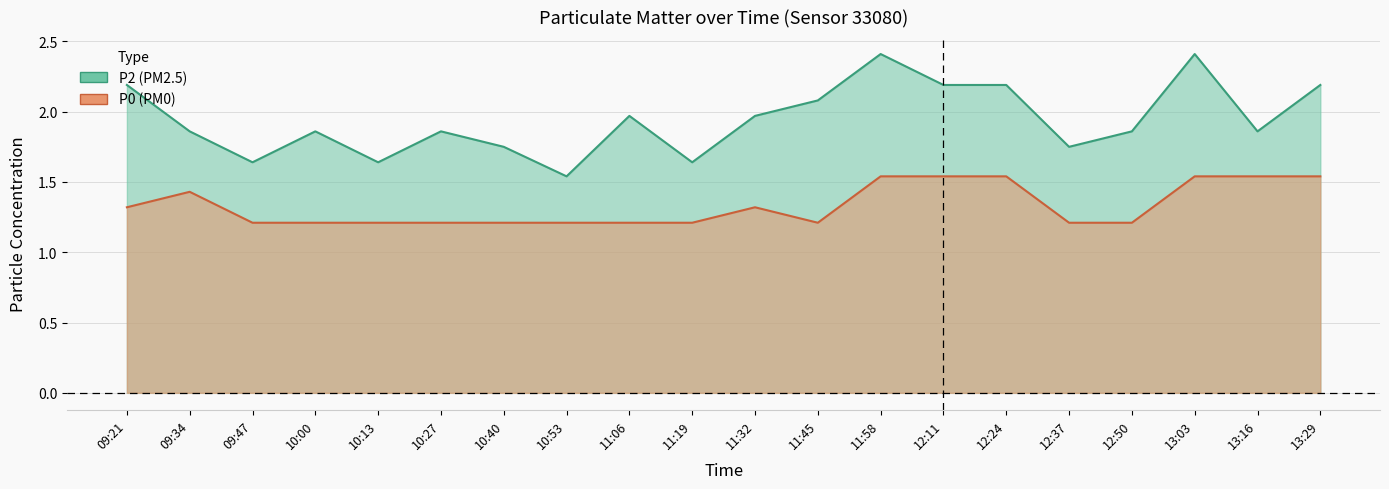

List the series in order of their peak value, lowest first.

P0, P2